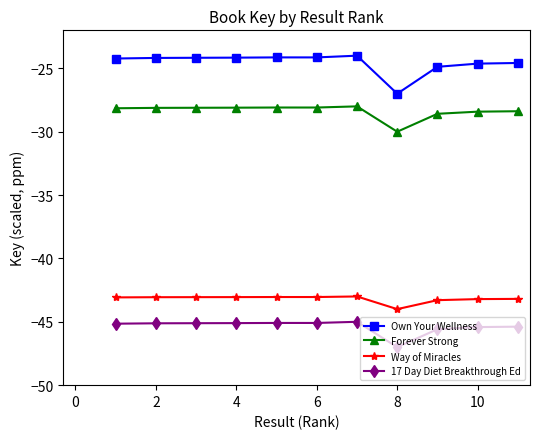

What is the lowest value of the Own Your Wellness series?

-27.0